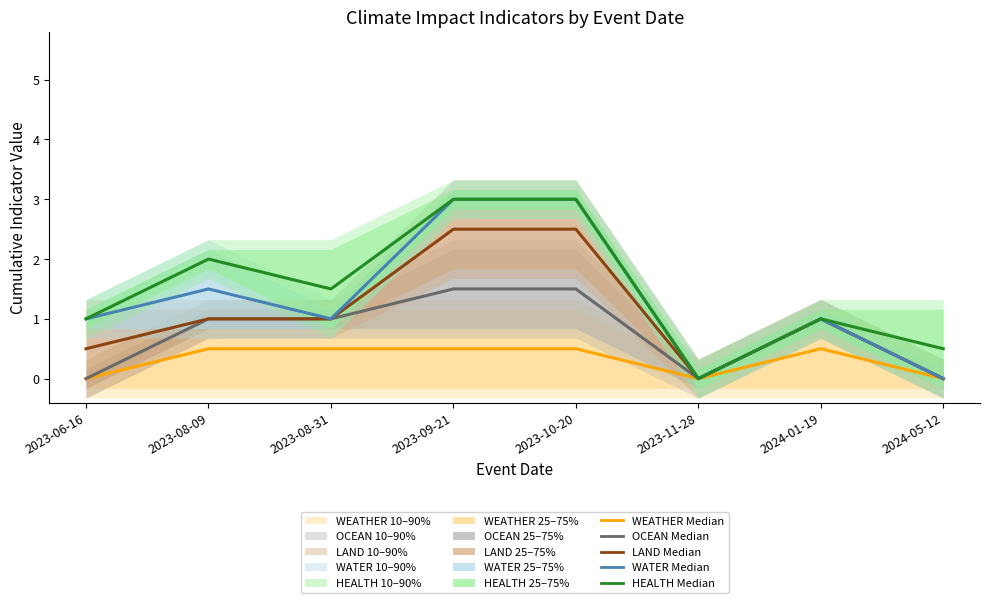

At which category is the sum across all series the highest?

2023-09-21